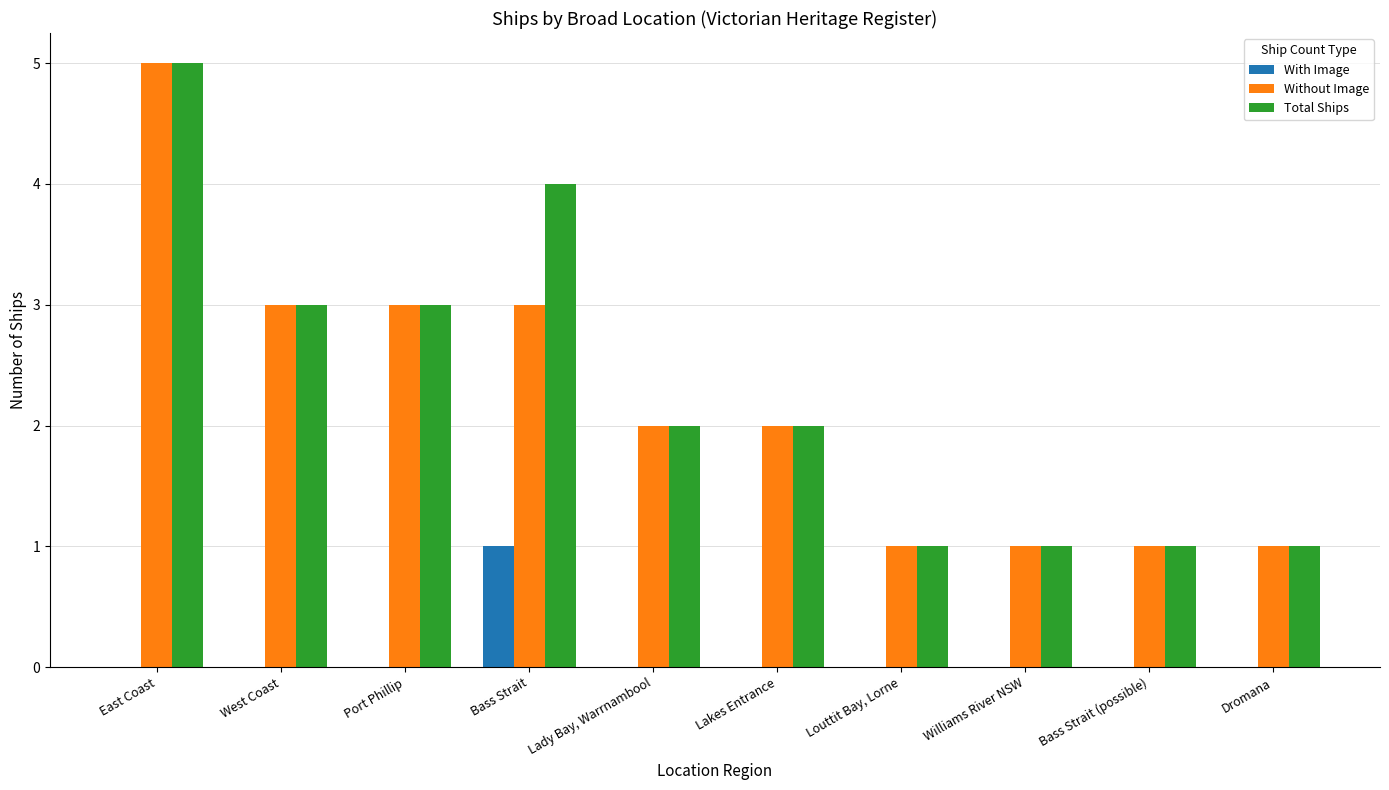

Is the value of Without Image at Lady Bay, Warrnambool greater than the value of With Image at Louttit Bay, Lorne?

Yes